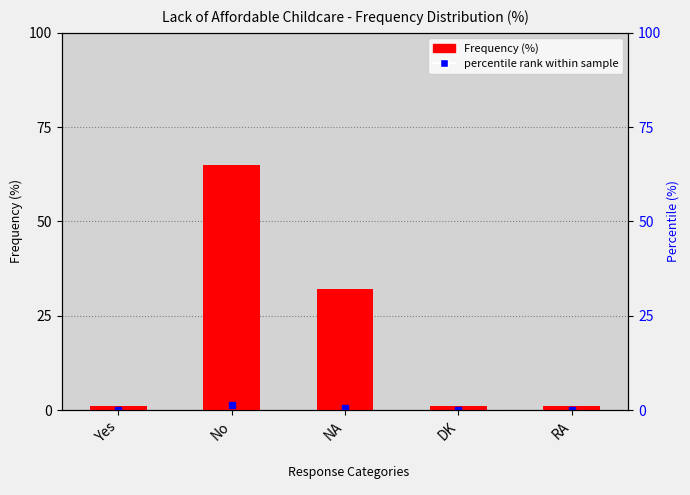

What is the difference between the maximum and minimum values?

64